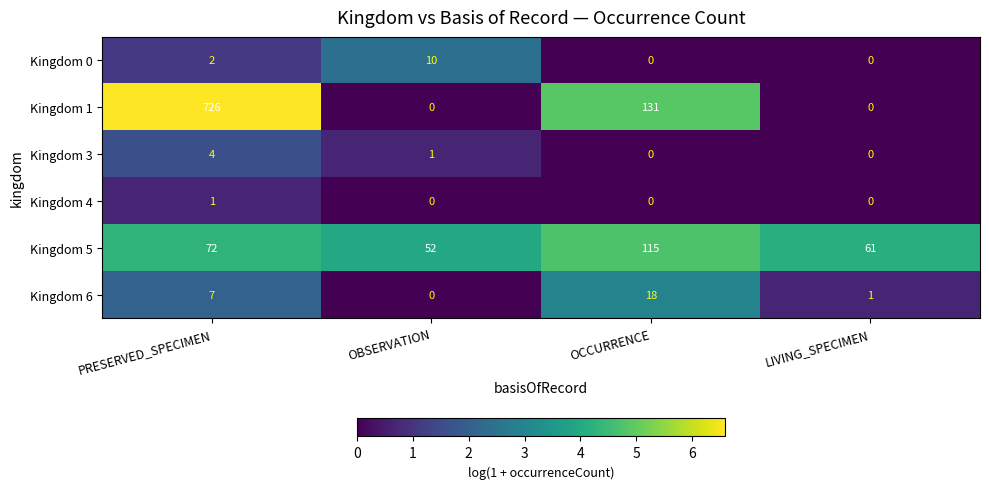

Which category has the highest value in the Kingdom 3 series?

PRESERVED_SPECIMEN